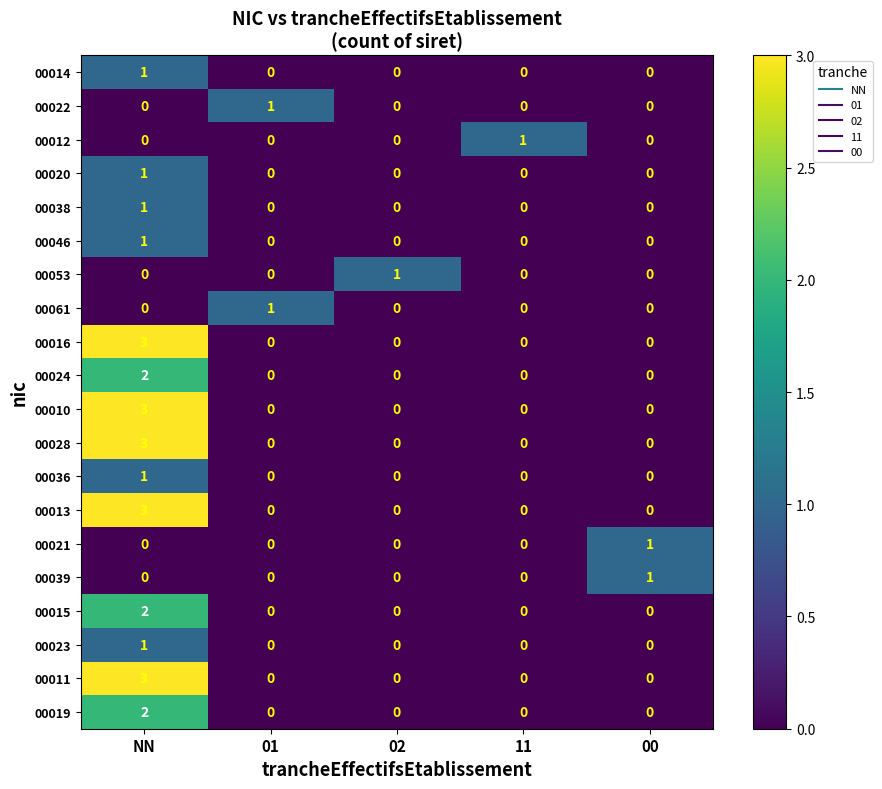

At which label does 00038 reach its peak?

NN